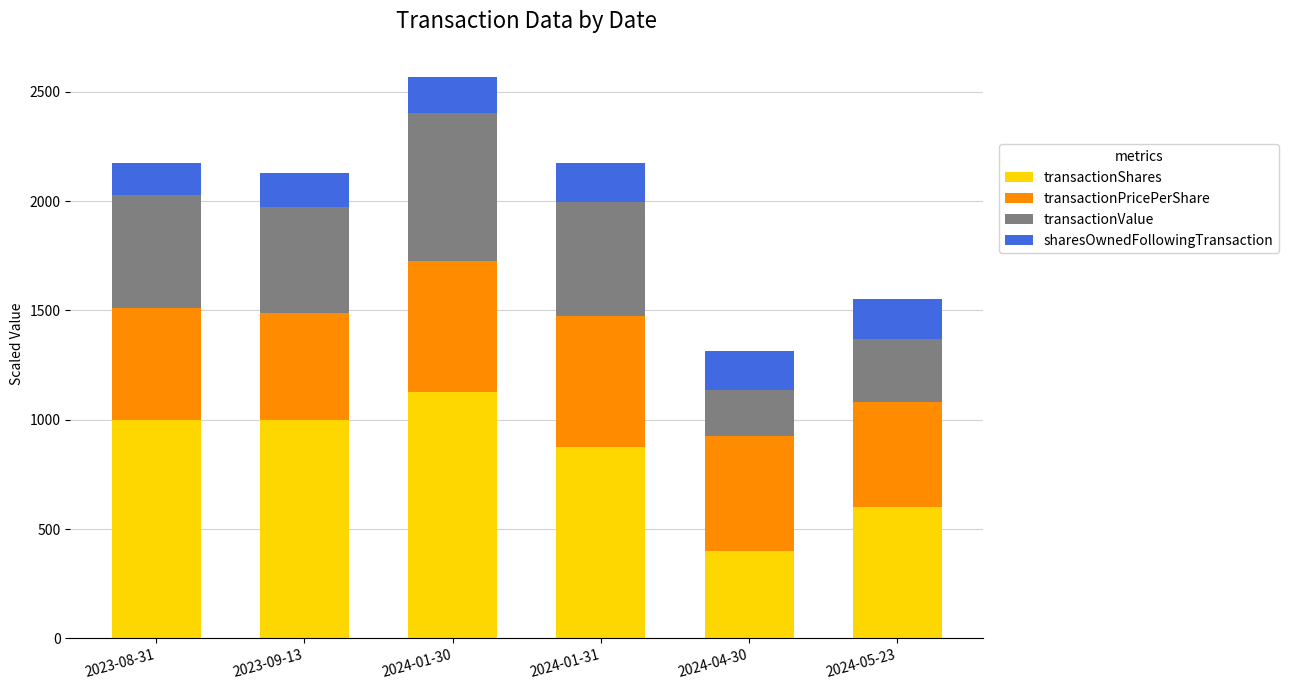

What is the total value across all series at 2023-08-31?

2172.8